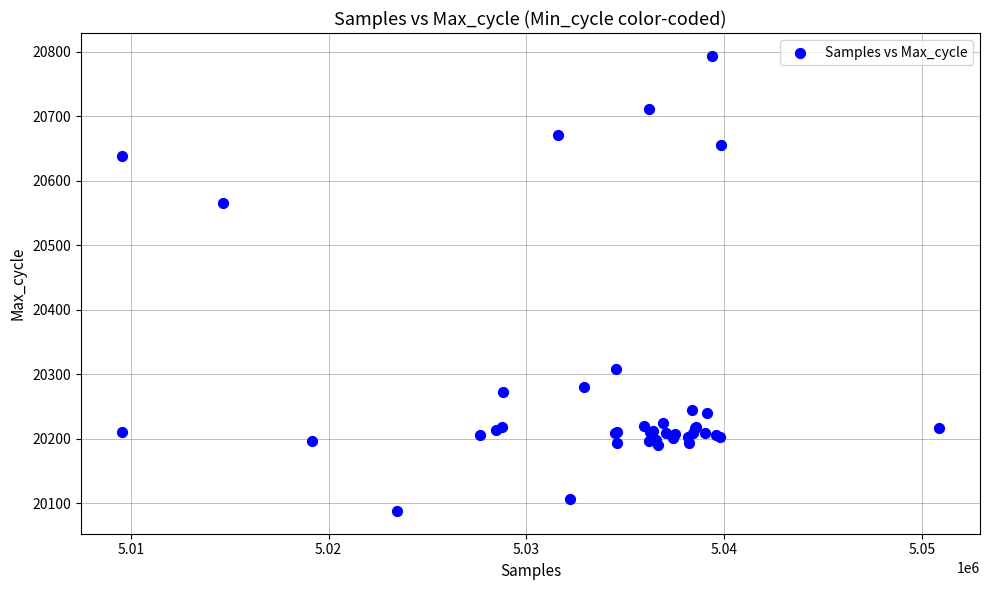

What Y value in the scatter plot is closest to 20441?

20566